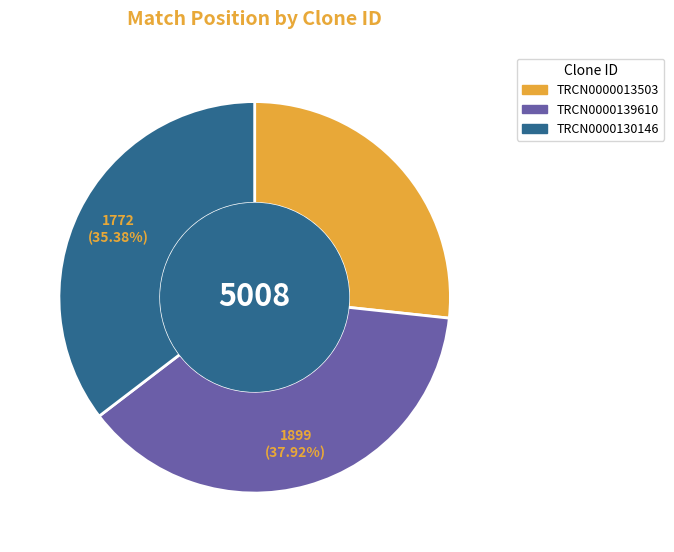

True or false: TRCN0000139610 accounts for 38% of the total.

True